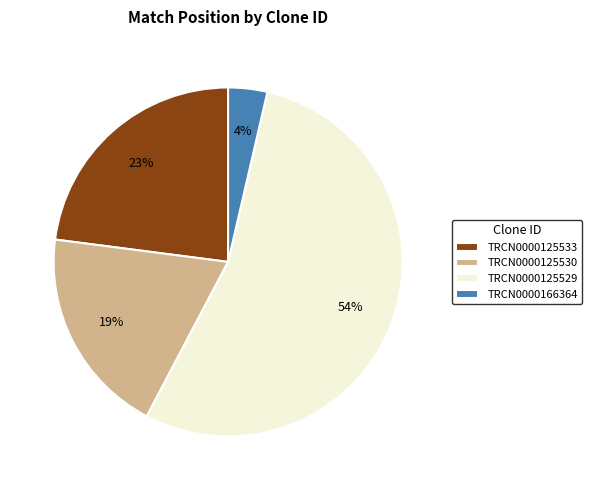

How many slices are in this pie chart?

4